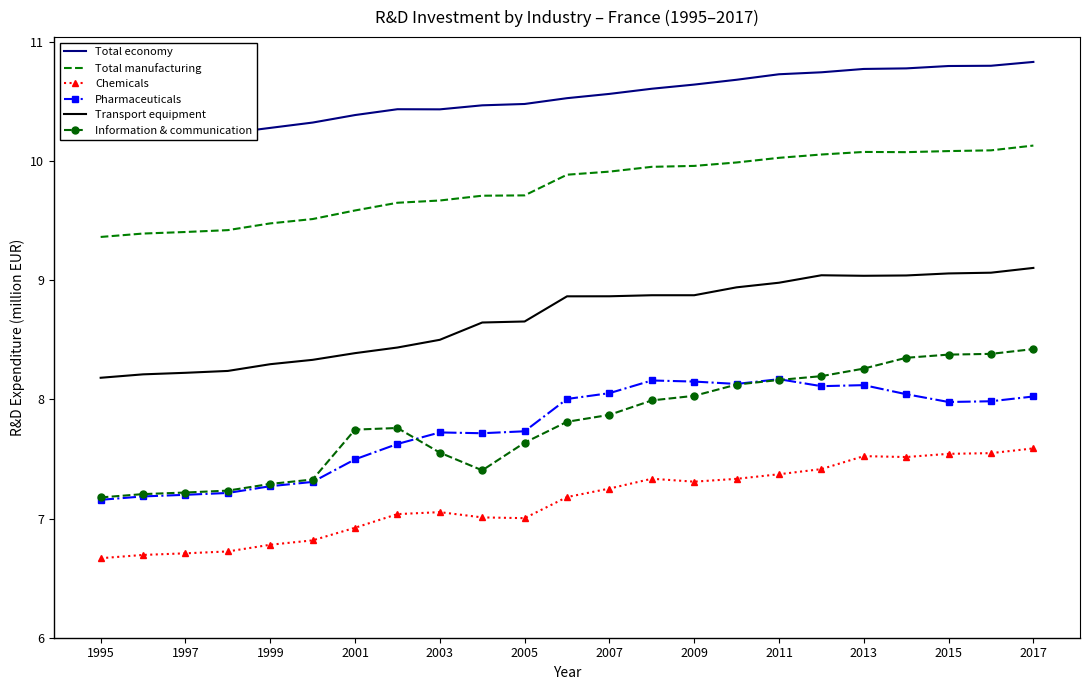

True or false: Total manufacturing and Information & communication intersect in this chart.

False